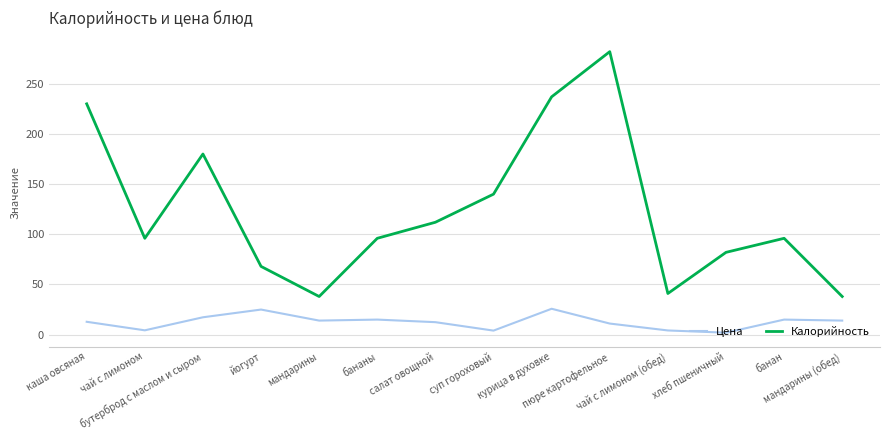

Which series has the widest spread of values?

Калорийность